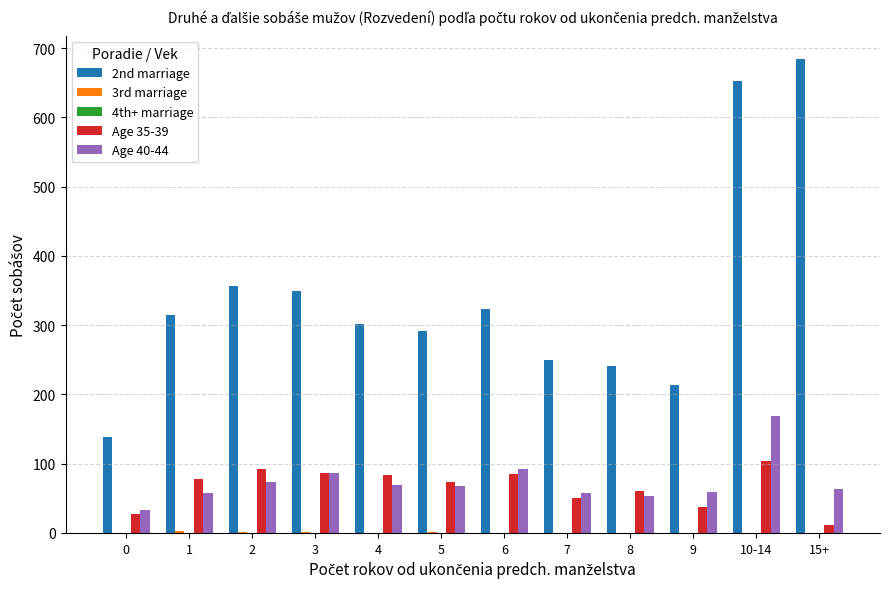

The value of Age 35-39 at 3 is 86. True or false?

True